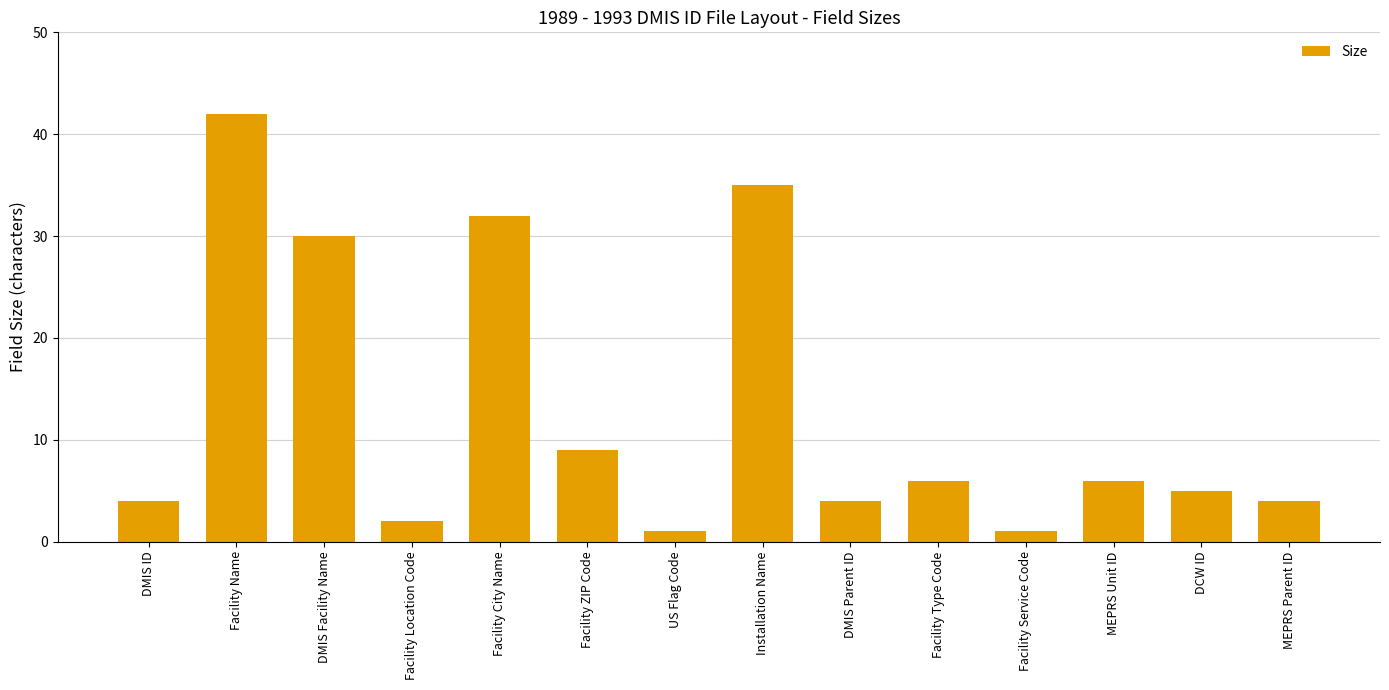

What is the difference between the maximum and minimum values?

41